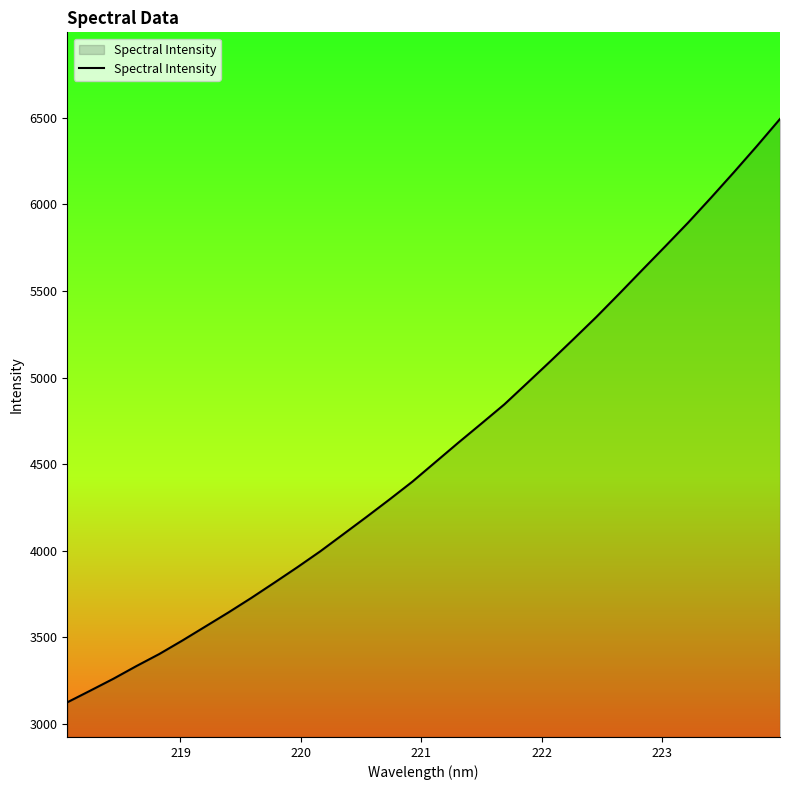

What is the maximum value shown in the chart?

6492.8